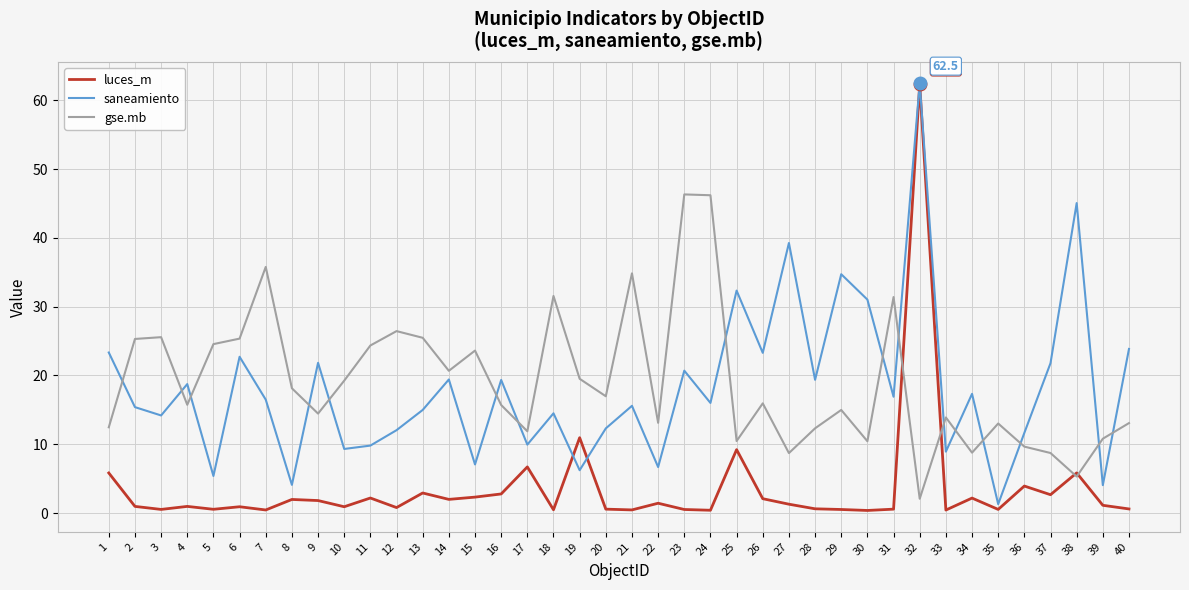

Which series has the largest range (max minus min)?

luces_m